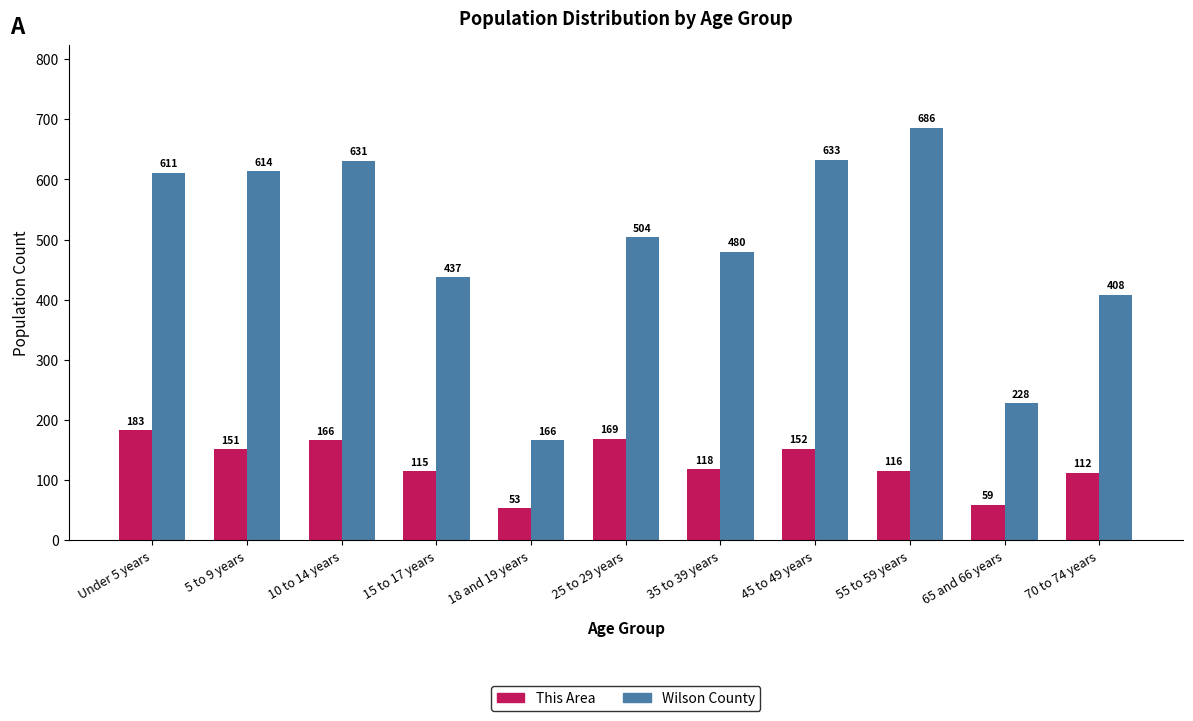

Reading left to right, transcribe all the data shown in this chart.

This Area: 183	151	166	115	53	169	118	152	116	59	112
Wilson County: 611	614	631	437	166	504	480	633	686	228	408